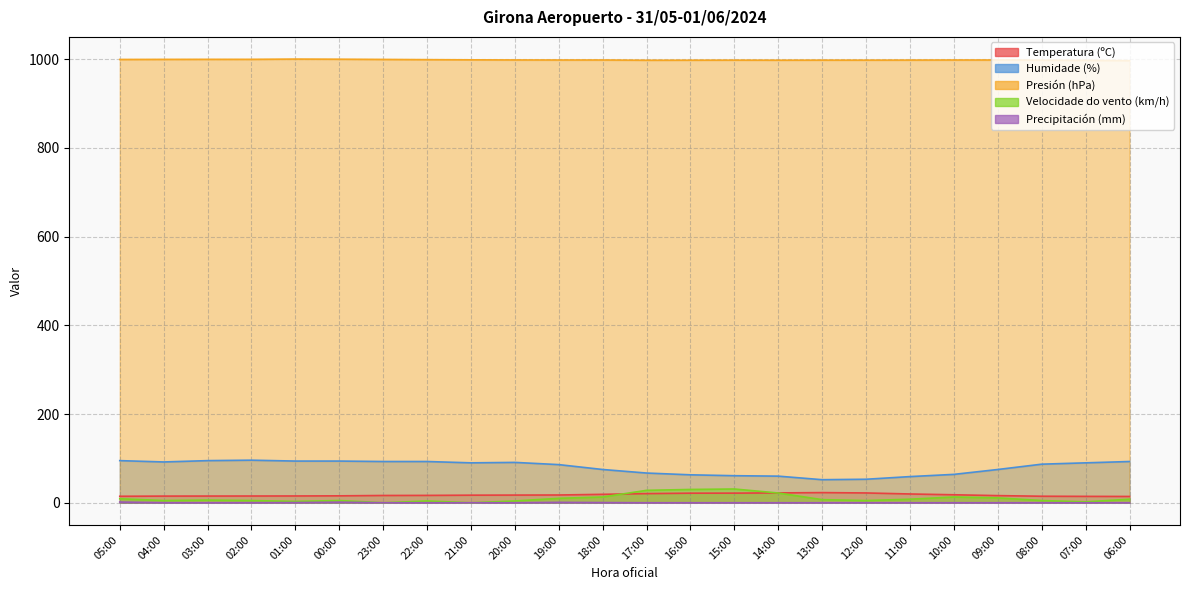

Rank the series by their maximum value, from highest to lowest.

Presión (hPa), Humidade (%), Velocidade do vento (km/h), Temperatura (ºC), Precipitación (mm)